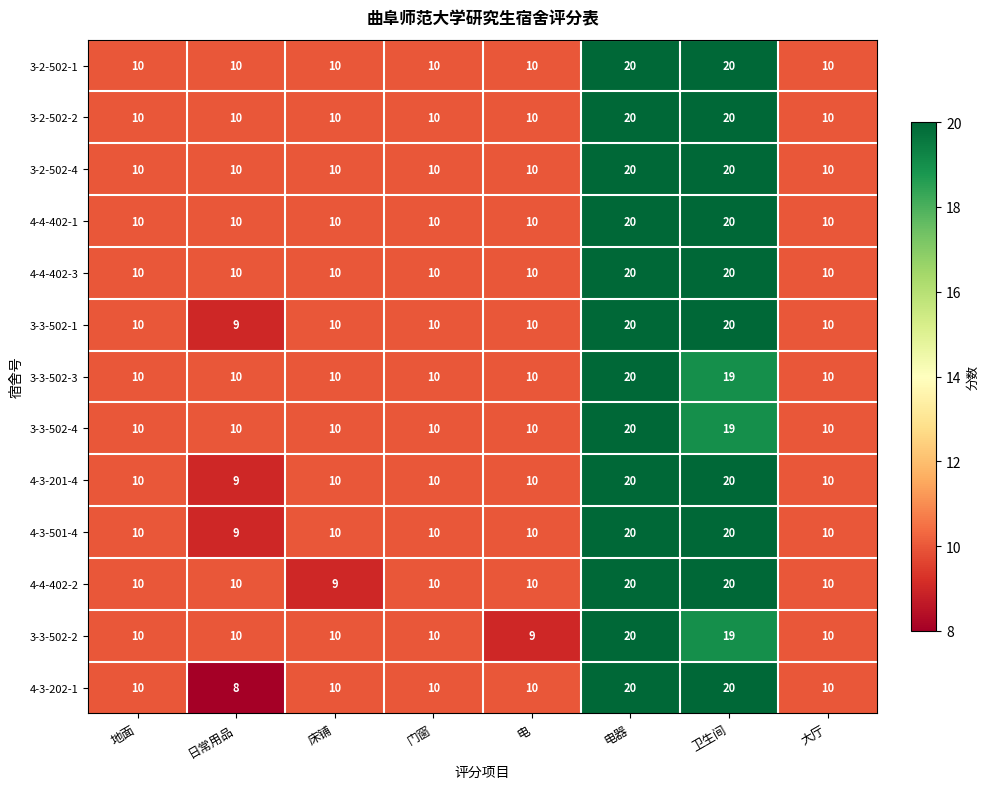

What is the difference between the maximum and minimum values in the 3-3-502-2 series?

11